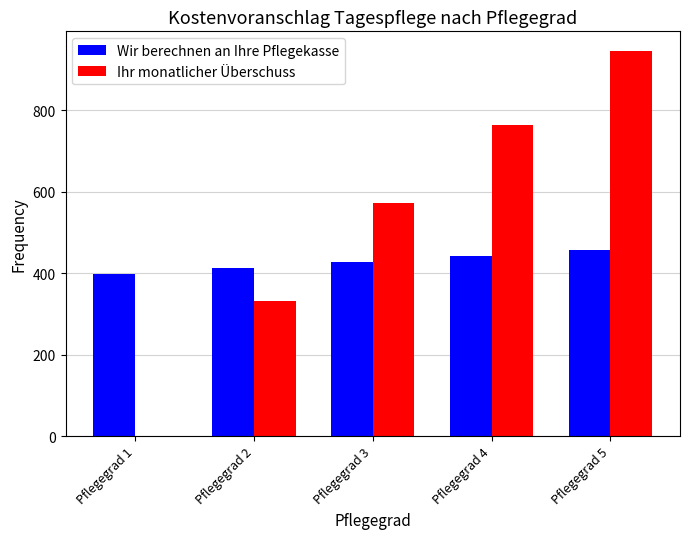

The value of Ihr monatlicher Überschuss at Pflegegrad 3 is 573.0. True or false?

True